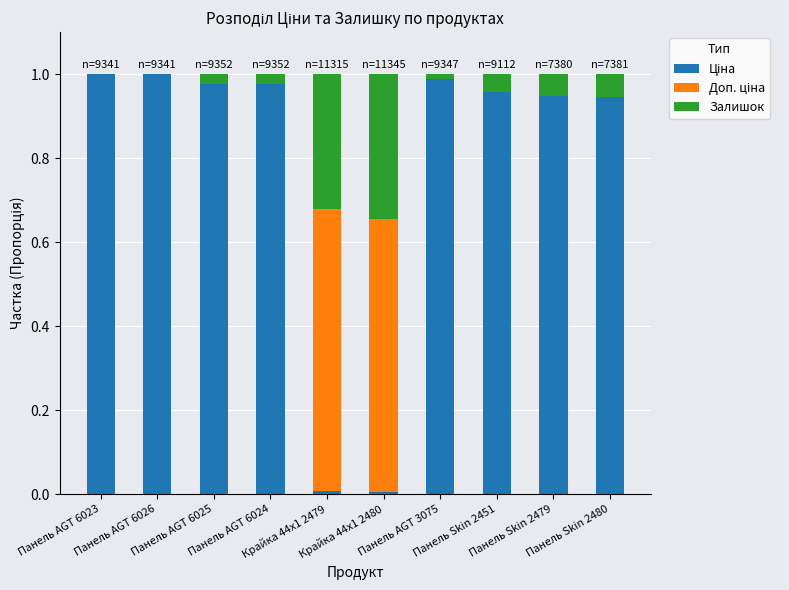

Count the number of categories in the chart.

10